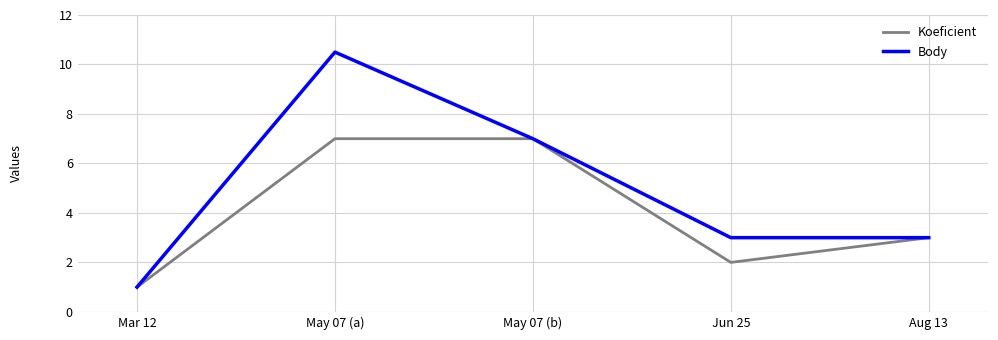

Rank the series at May 07 (a) from highest to lowest value.

Body, Koeficient